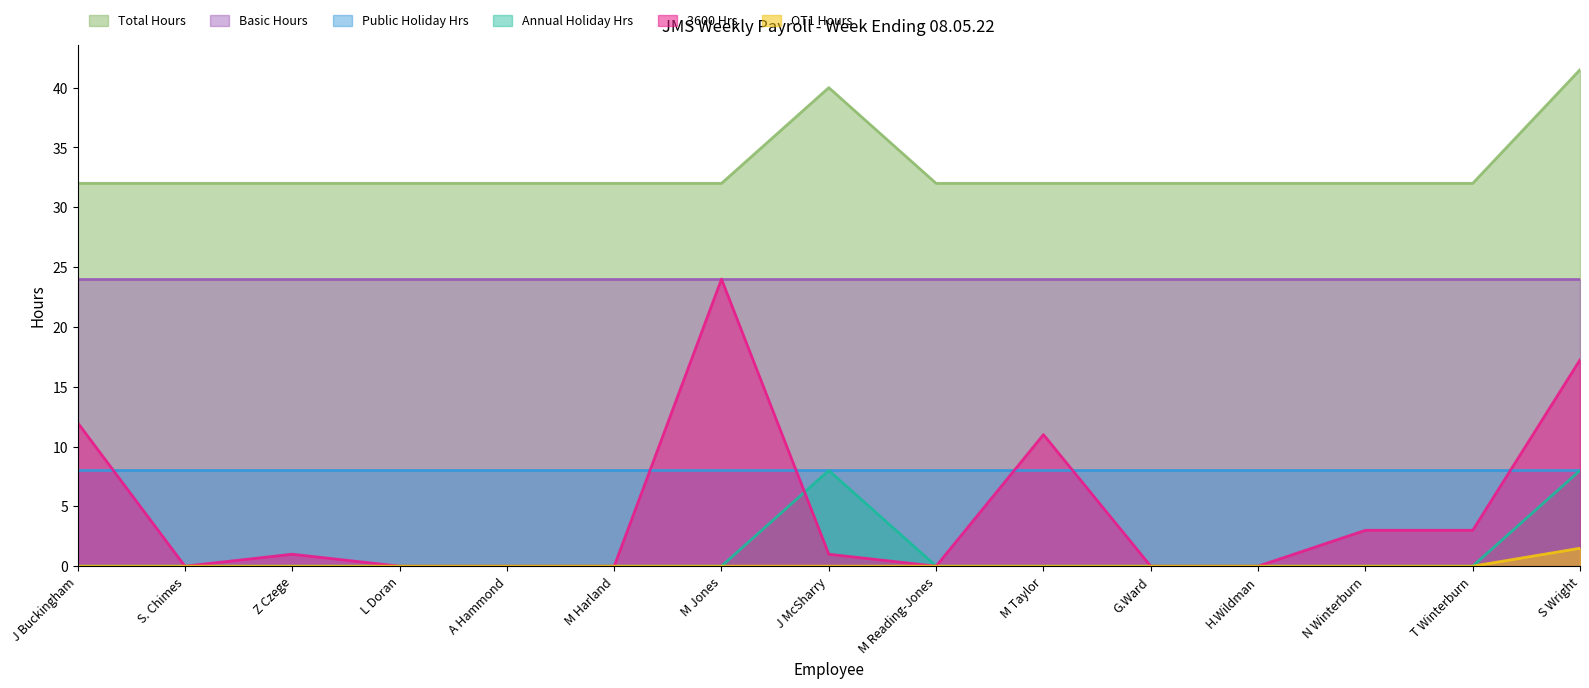

How many values in the 3600 Hrs series are below 1?

7